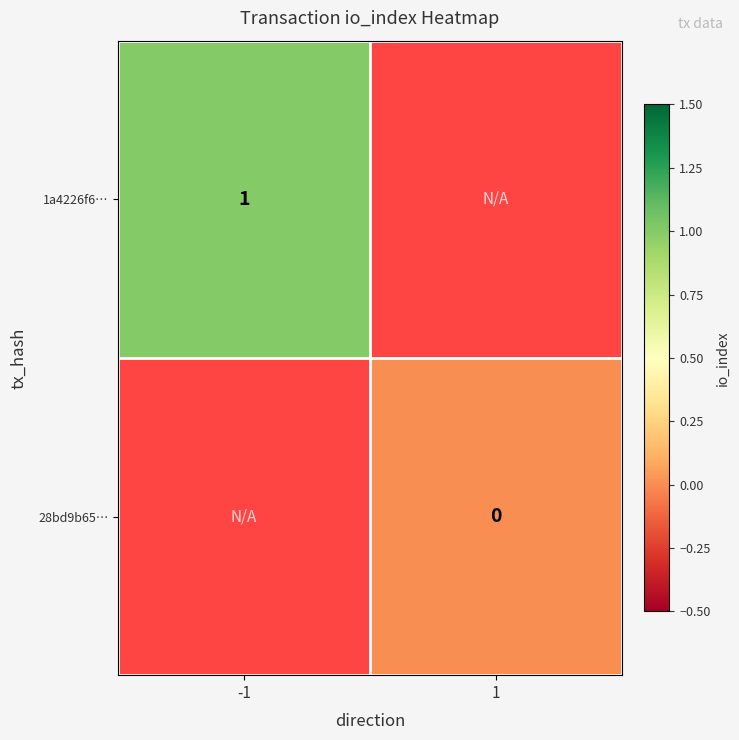

List the series in order of their peak value, highest first.

1a4226f6…, 28bd9b65…